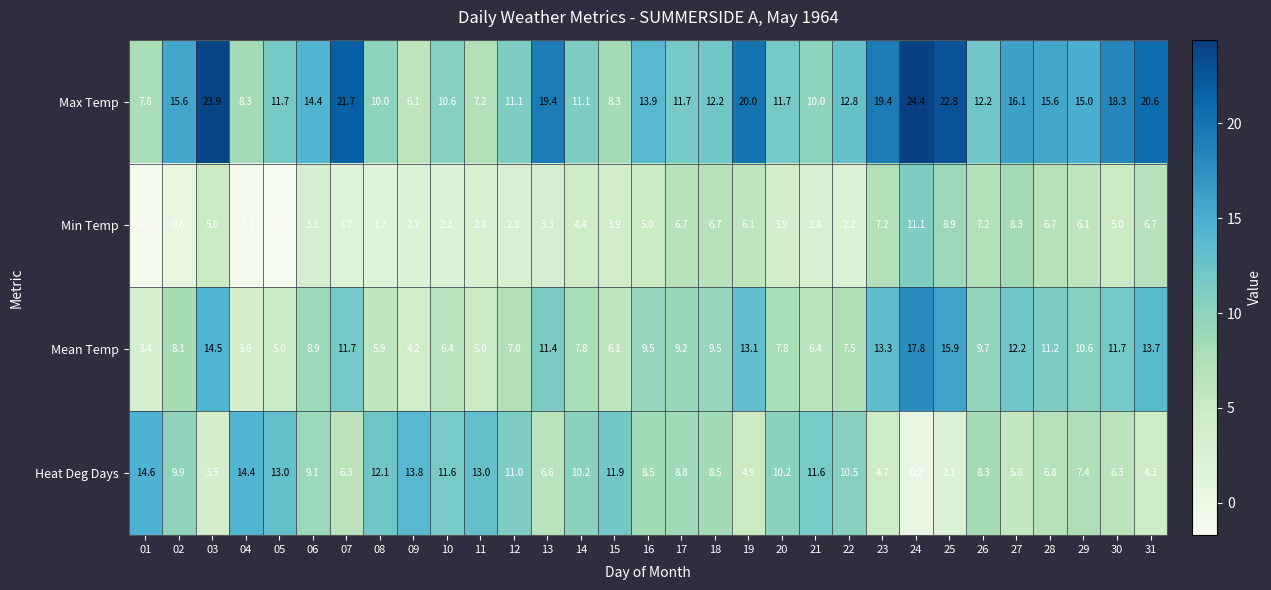

What is the difference between the second highest and minimum values in the Max Temp series?

17.8